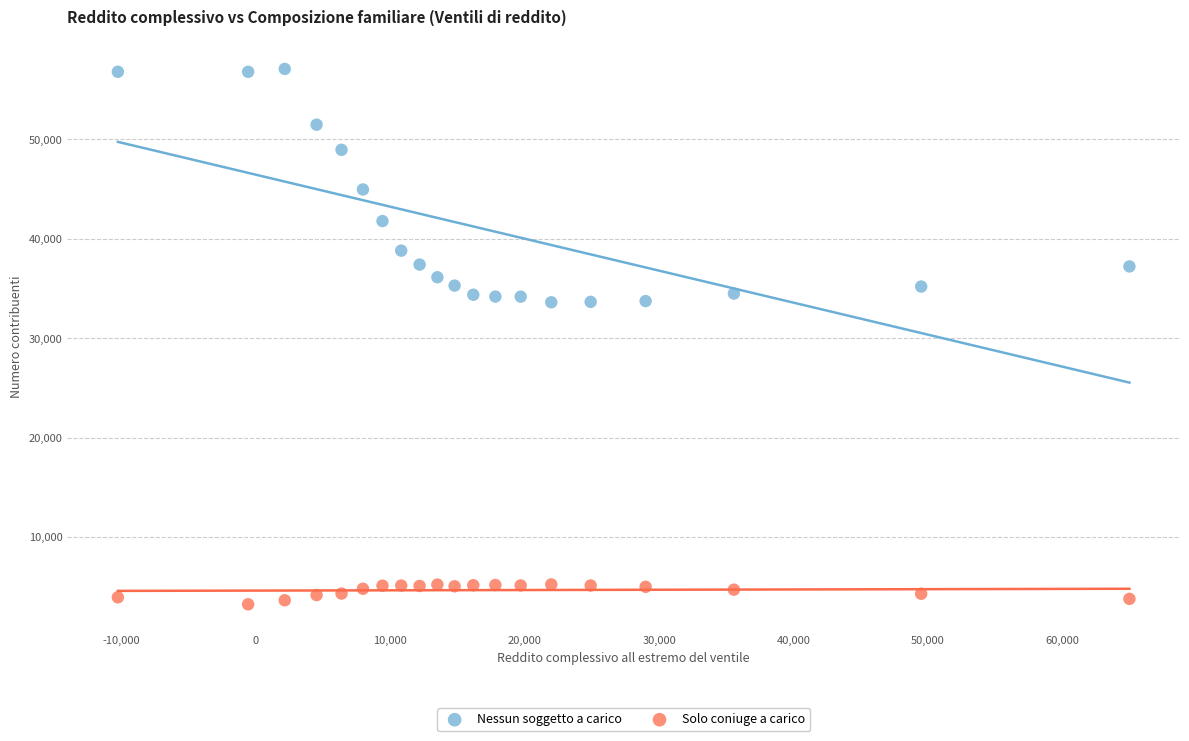

What are all the series names shown in the legend?

Nessun soggetto a carico, Solo coniuge a carico